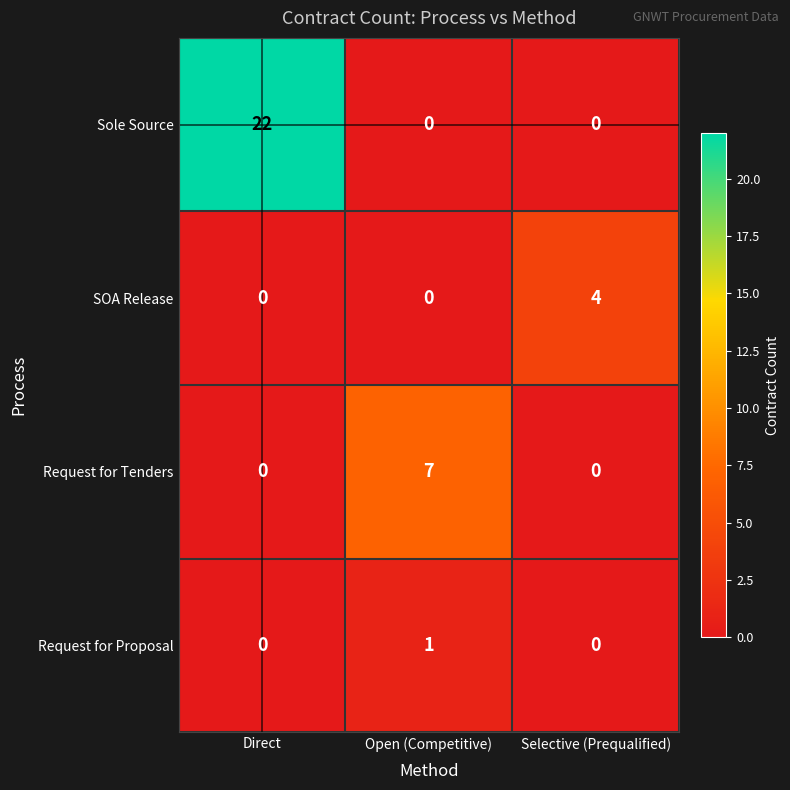

What is the maximum value shown in the chart?

22